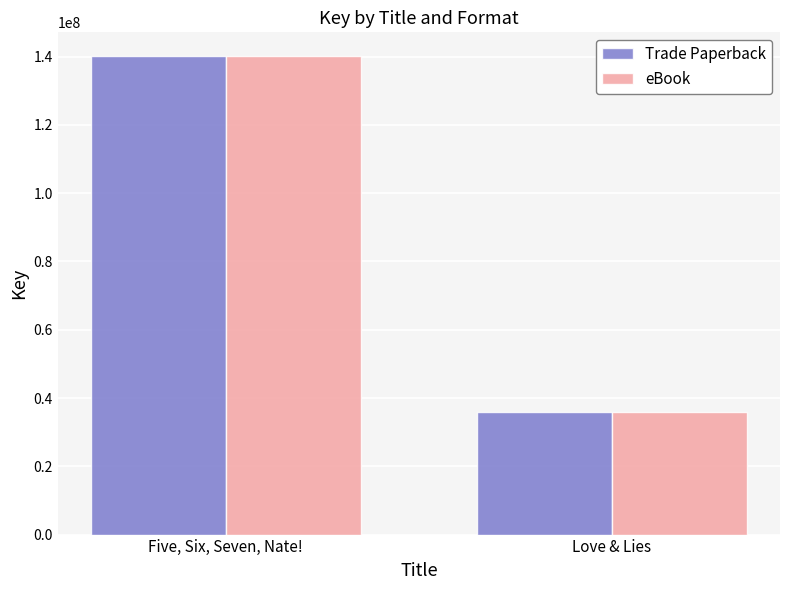

What is the smallest value displayed?

35850777